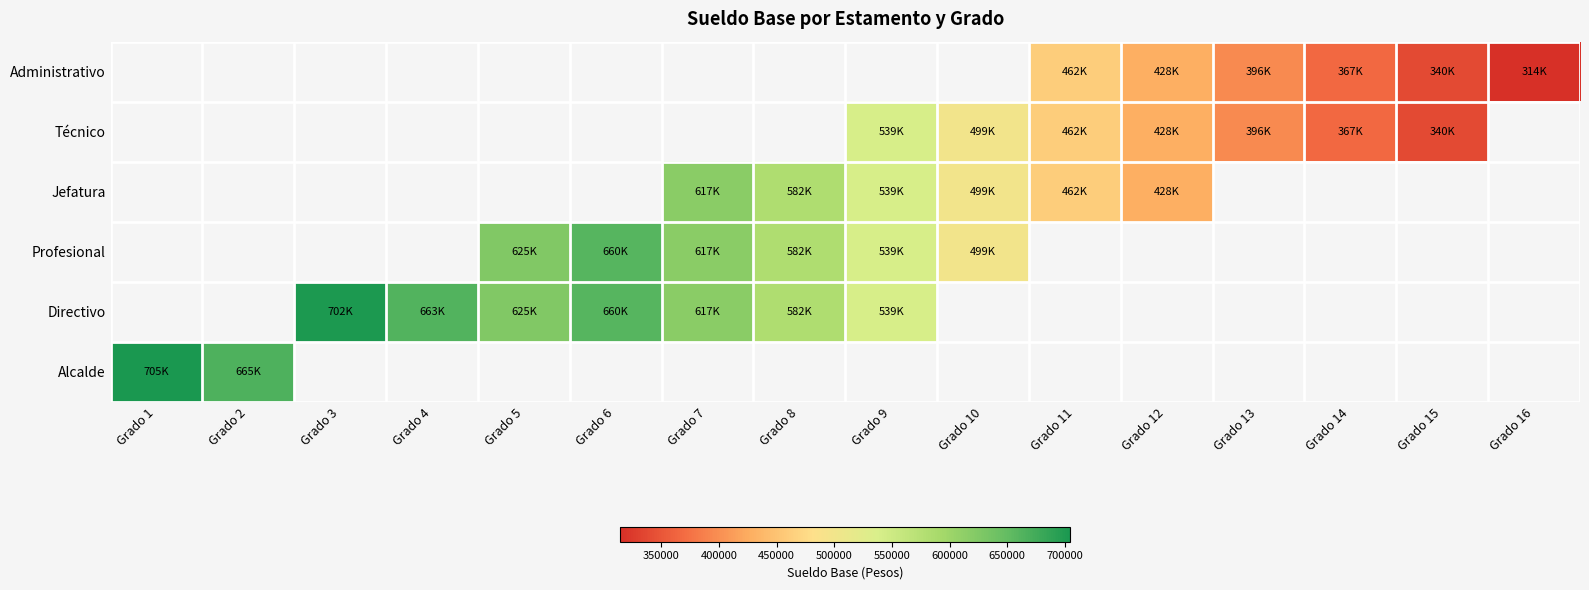

What is the sum of the Profesional values at Grado 8 and Grado 5?

1207328.0